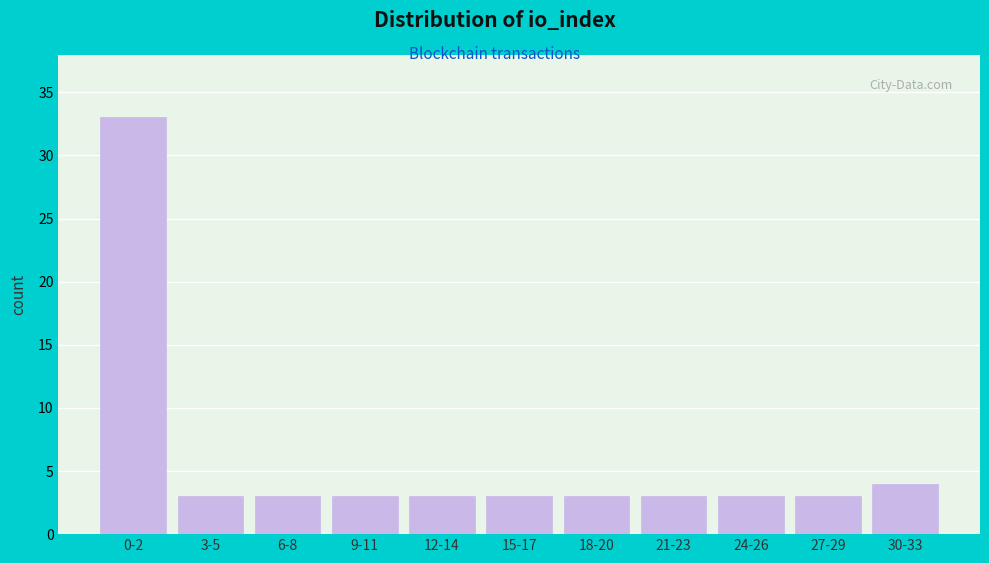

Reading left to right, extract all data points from this chart.

33	3	3	3	3	3	3	3	3	3	4